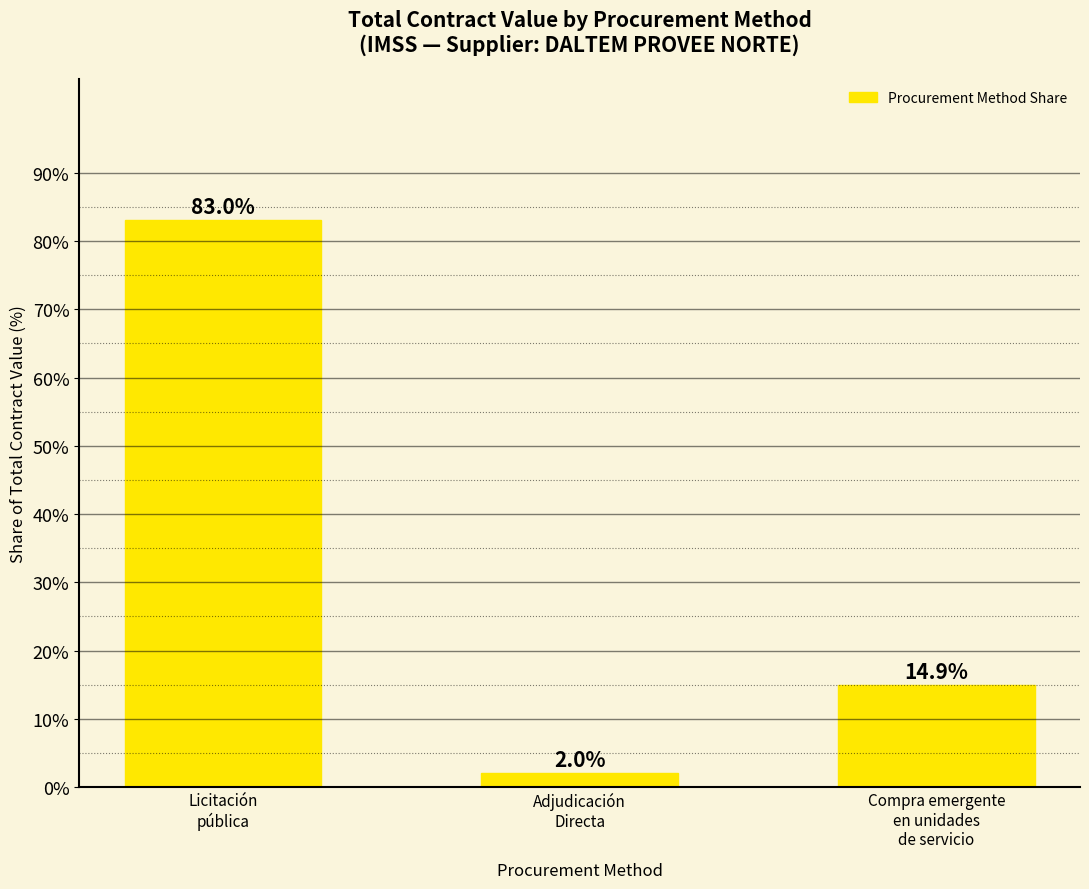

What is the difference between the maximum and minimum values?

81.0